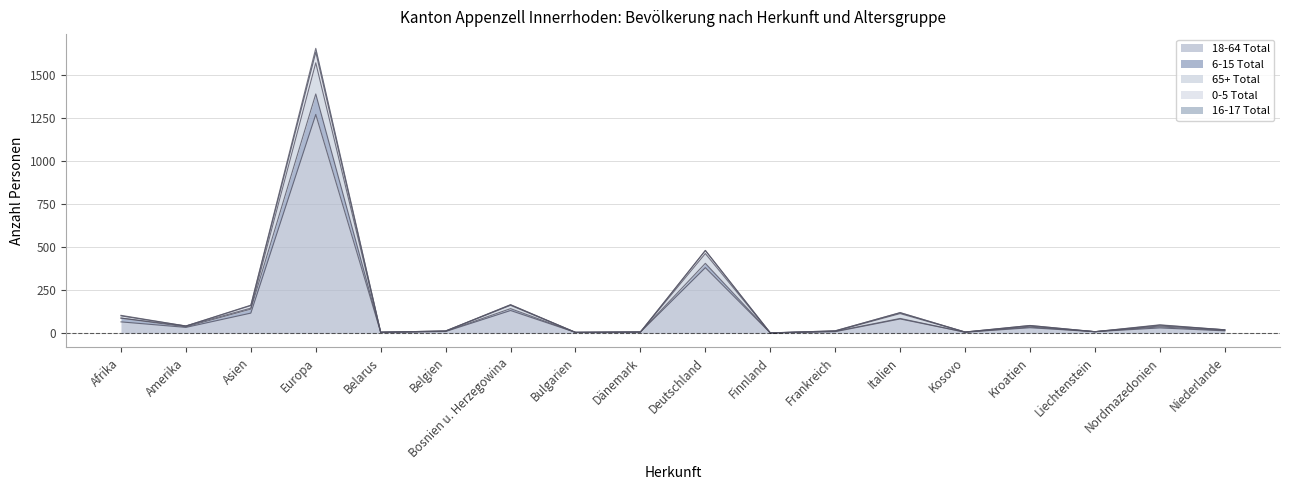

Which category has the highest value in the 18-64 Total series?

Europa